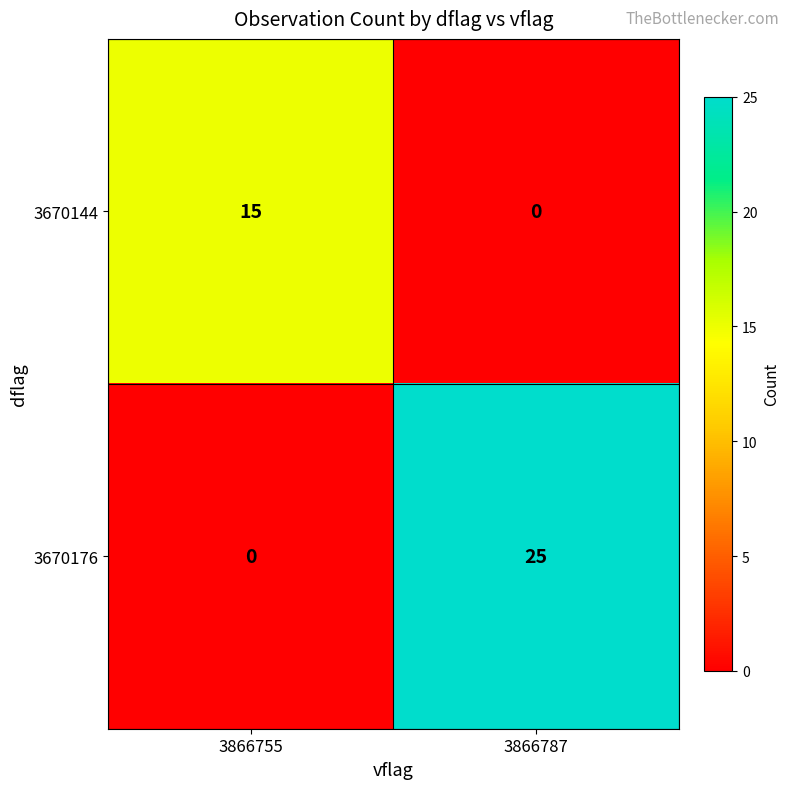

How many values in 3670176 are above zero?

1